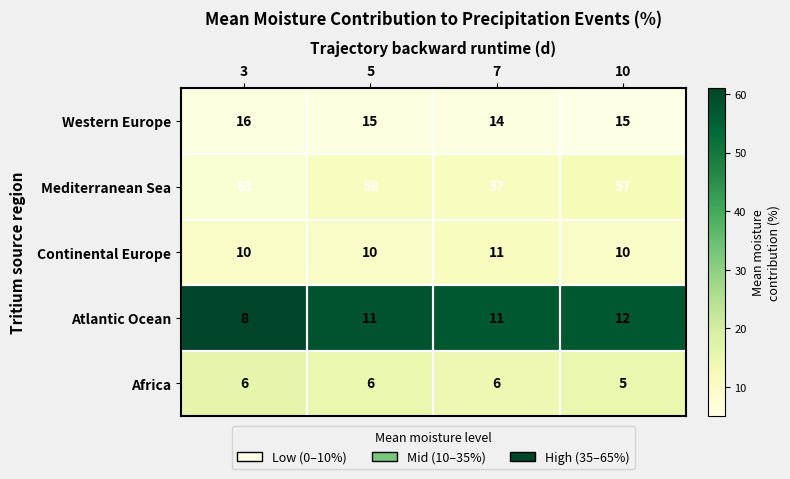

What is the difference between the maximum and minimum values in the Mediterranean Sea series?

4